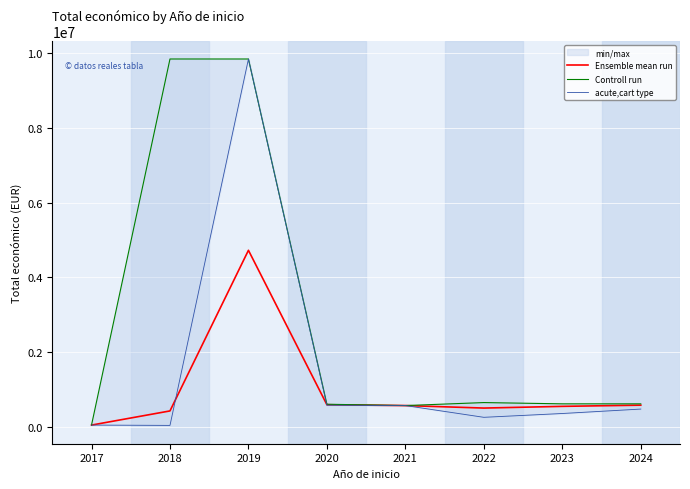

Reading left to right, extract all data points from this chart.

Ensemble mean run: 42072	421059	4723748	586792	564758	497726	543454	575219
Controll run: 42072	9847932	9847932	599962	564758	644817	610889	610889
acute,cart type: 42072	33298	9847932	573623	564758	249910	352139	470675